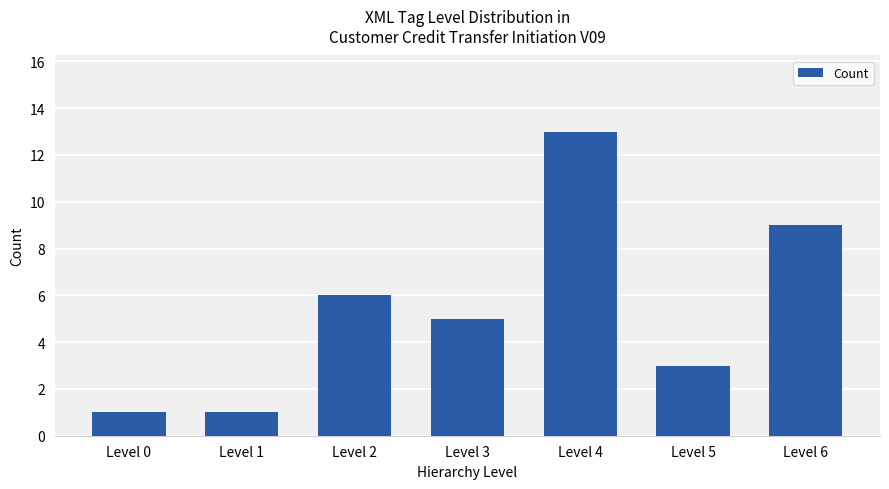

What is the minimum value shown in the chart?

1